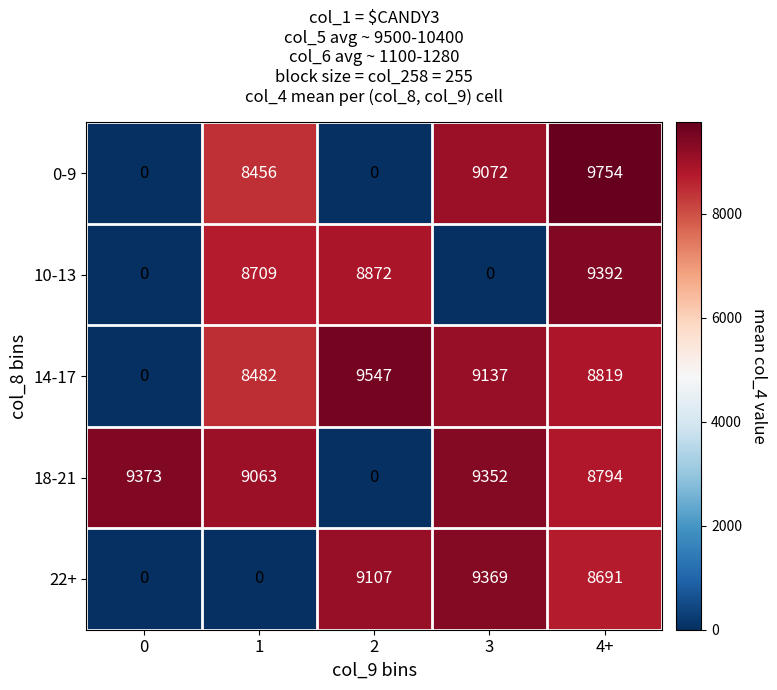

Is it true that 0-9 equals 8456 at 1?

True